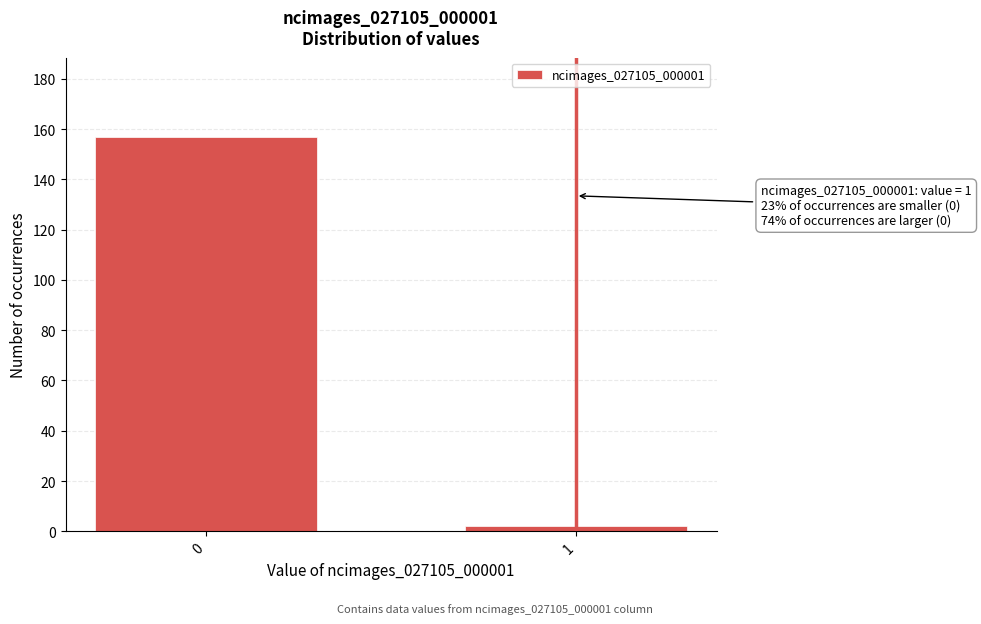

Reading left to right, transcribe all the data shown in this chart.

157	2